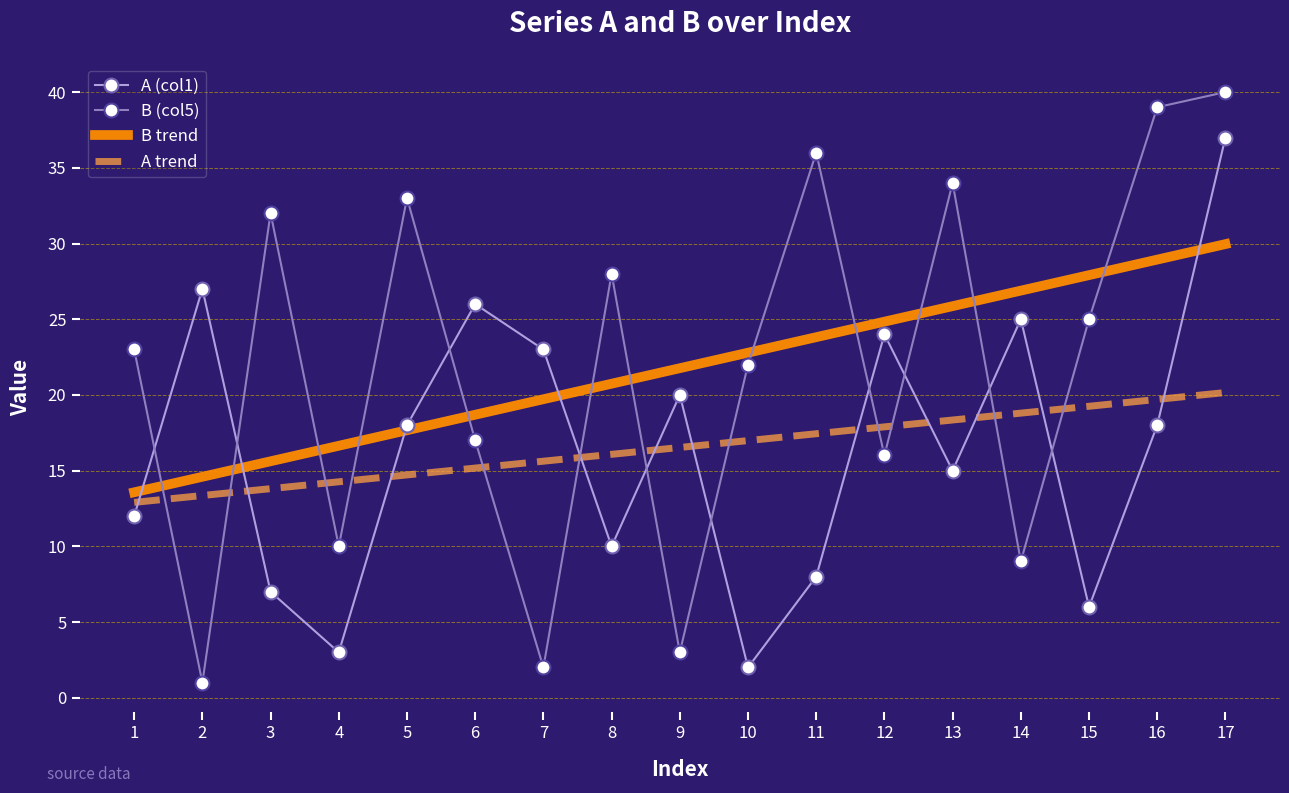

At how many categories does at least one series exceed 31?

6